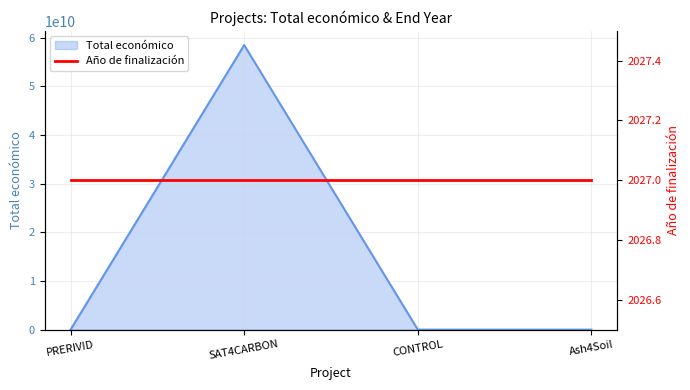

Rank the categories by value from highest to lowest.

SAT4CARBON, Ash4Soil, CONTROL, PRERIVID